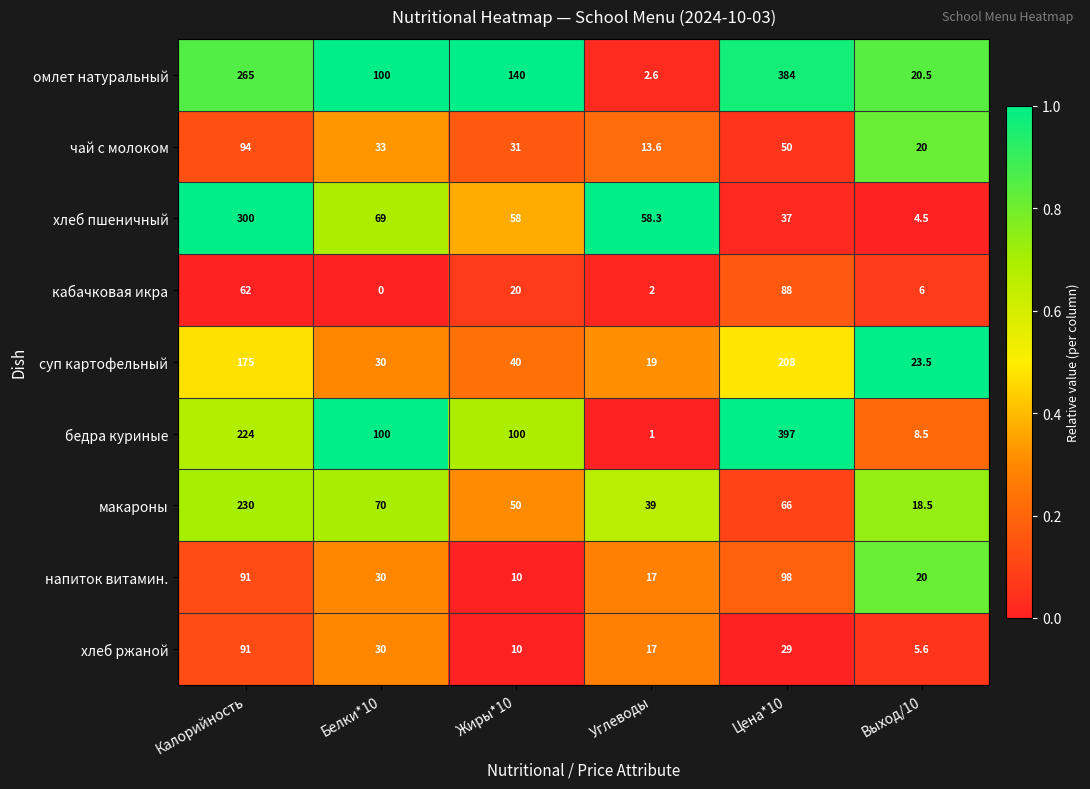

Which series has the largest total across all categories?

омлет натуральный